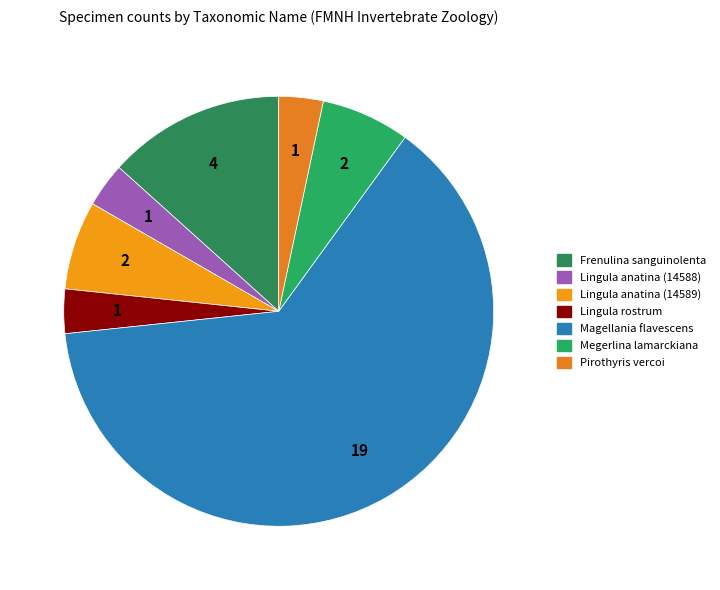

What is the largest slice in the pie chart?

Magellania flavescens